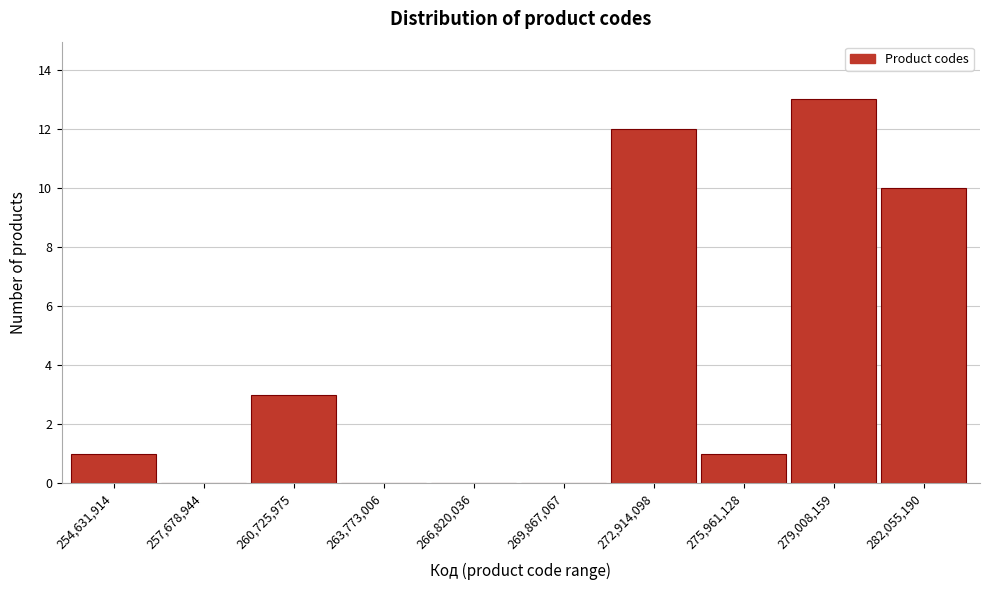

Reading left to right, what are all the values shown in this chart?

254,631,914=1	257,678,944=0	260,725,975=3	263,773,006=0	266,820,036=0	269,867,067=0	272,914,098=12	275,961,128=1	279,008,159=13	282,055,190=10